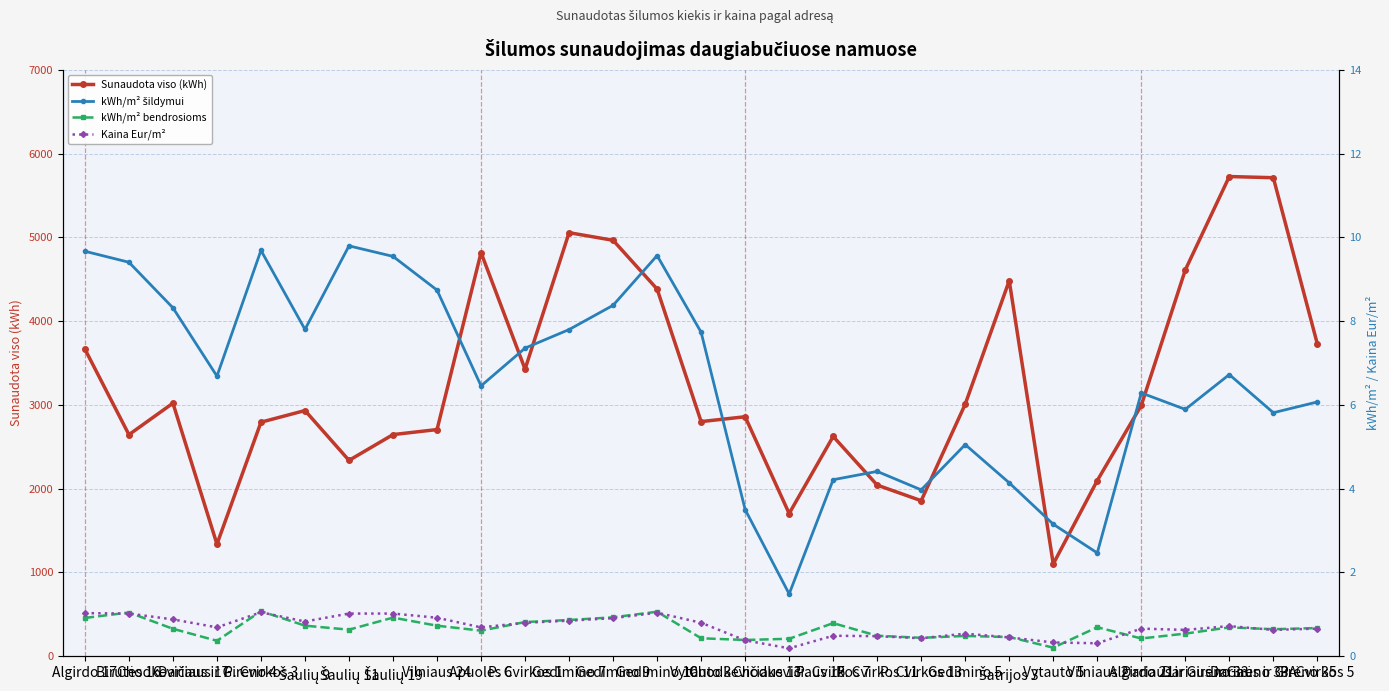

Between Gedimino 9 and Gedimino 10, which series saw the biggest shift?

Sunaudota viso (kWh)